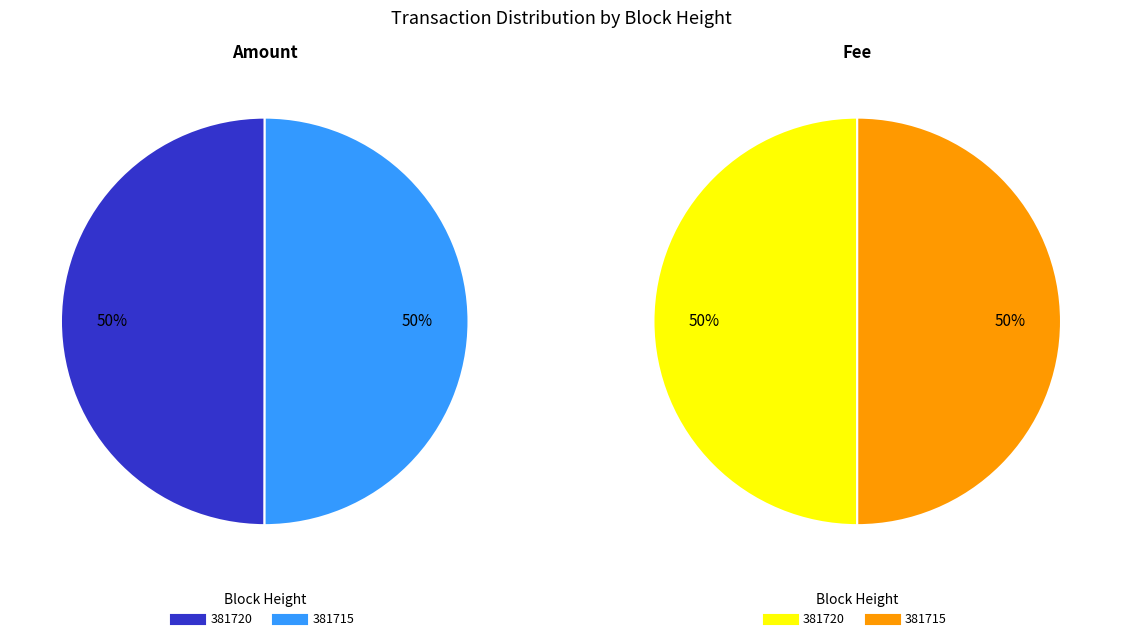

To the nearest percent, what portion does 381720 represent?

50%